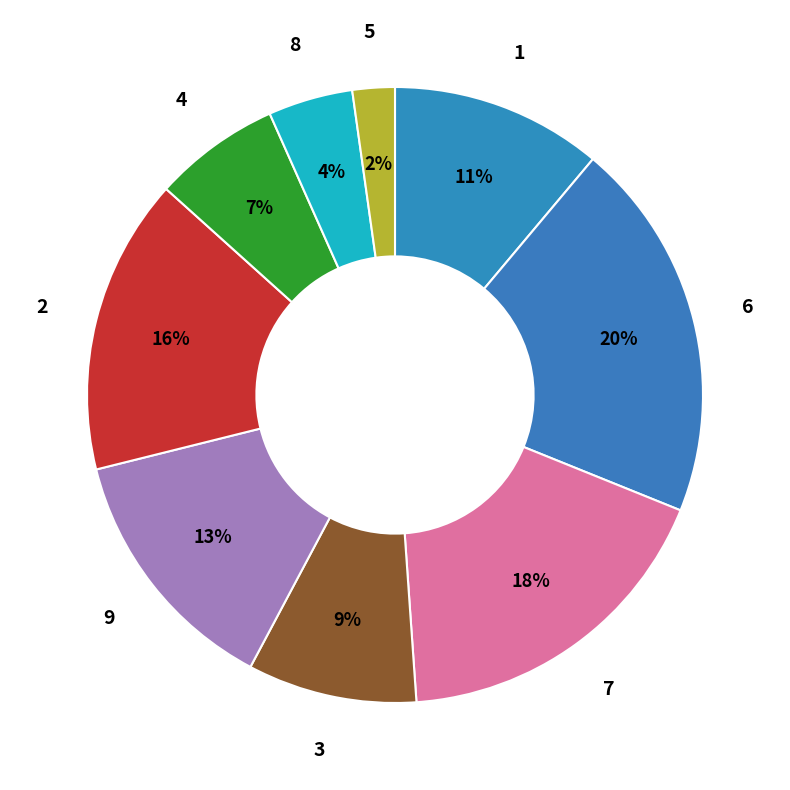

Do 3 and 1 together represent more than half of the pie?

No